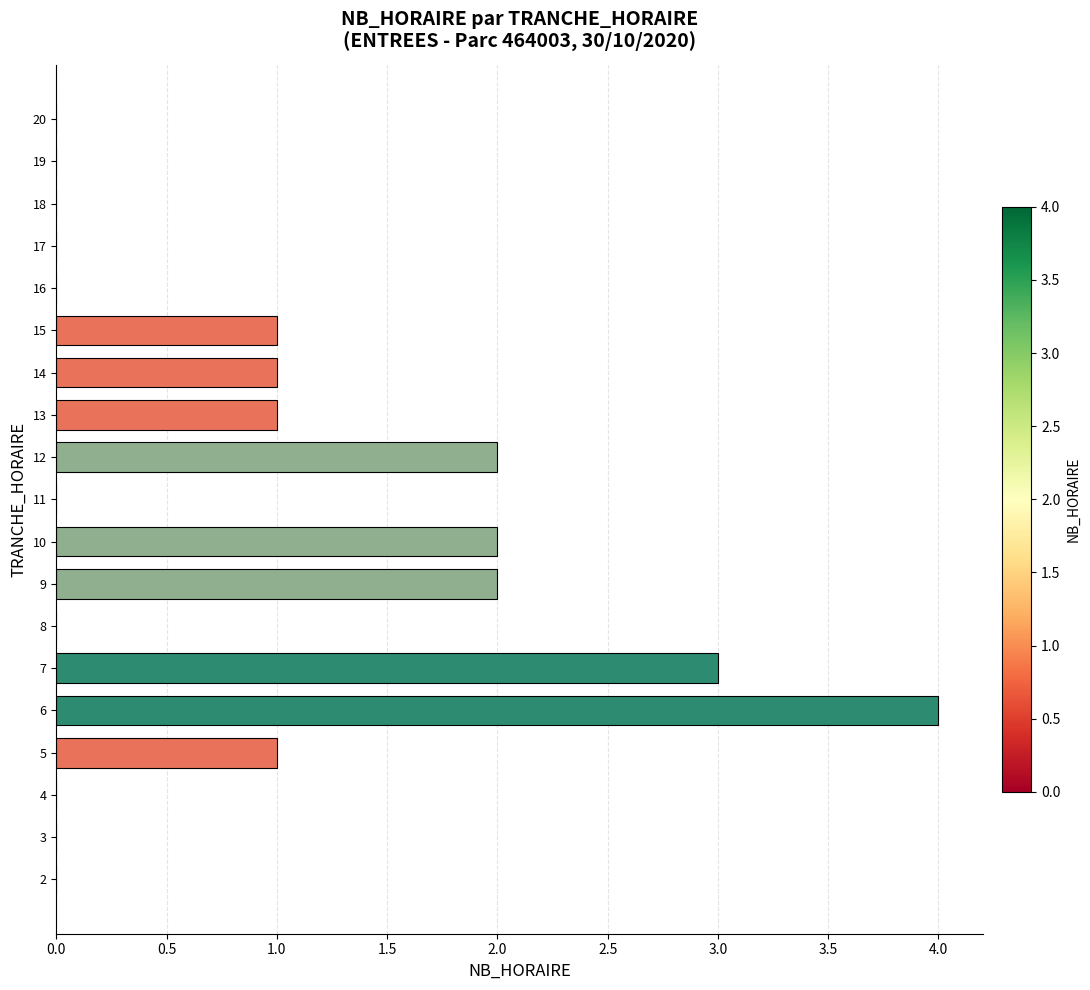

Is it true that the value at 10 is 2?

True